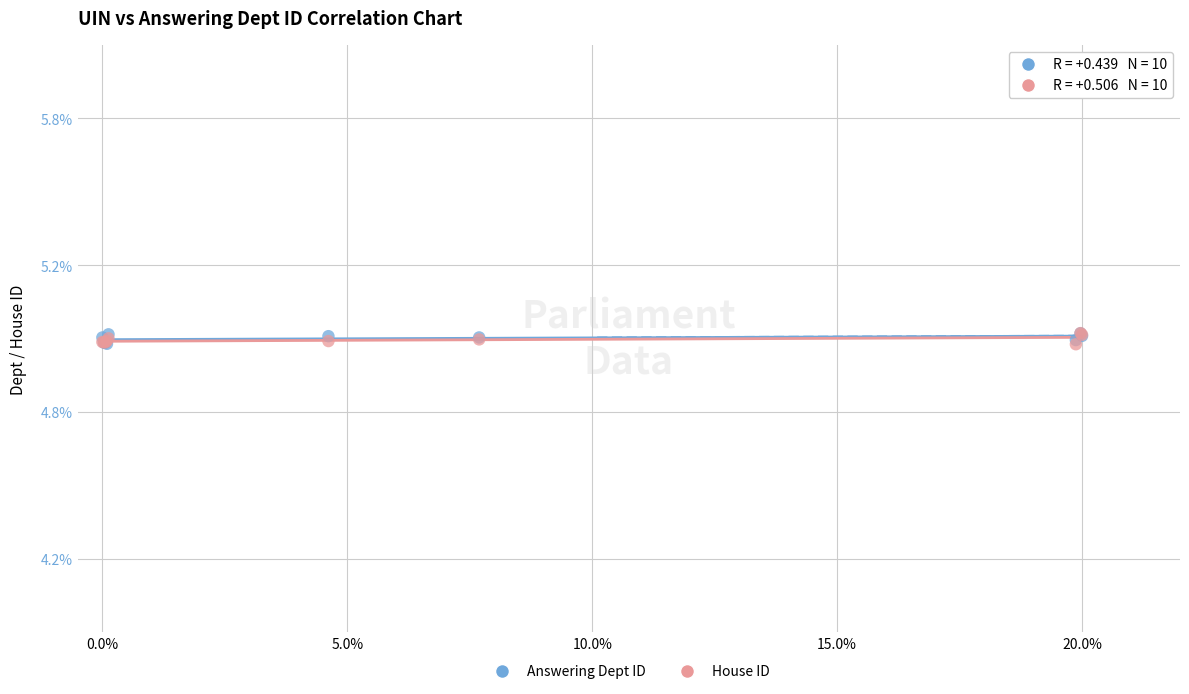

What are all the series names shown in the legend?

Answering Dept ID, House ID